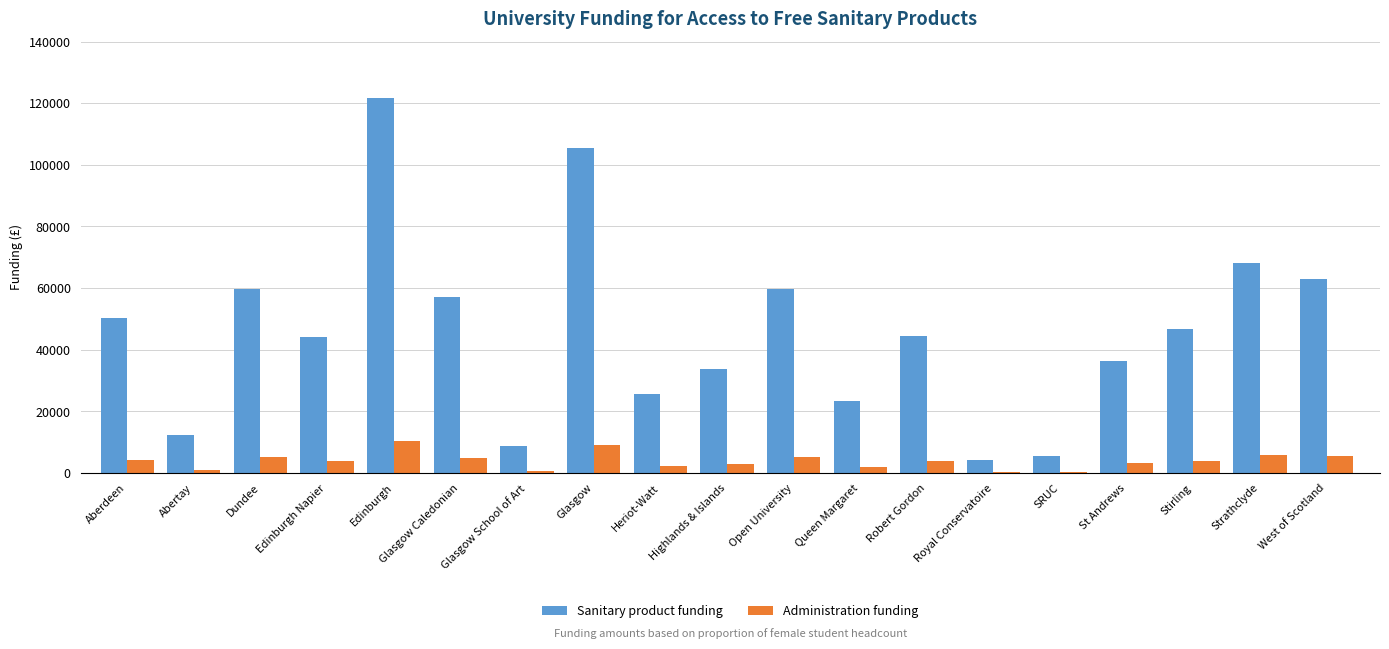

What is the sum of the Administration funding values at West of Scotland and St Andrews?

8532.1